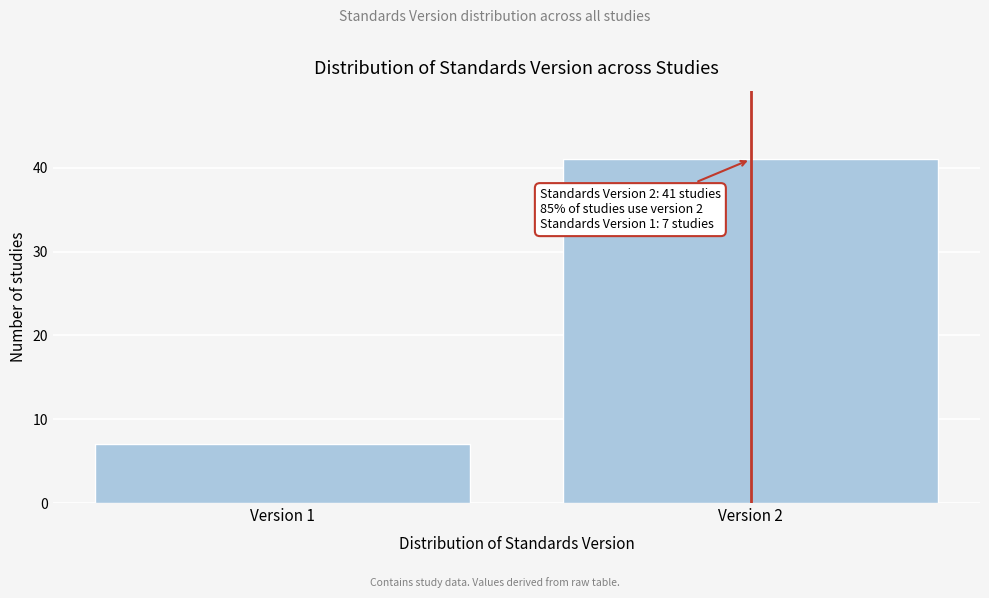

Reading left to right, list all the values displayed in this chart.

Version 1=7	Version 2=41